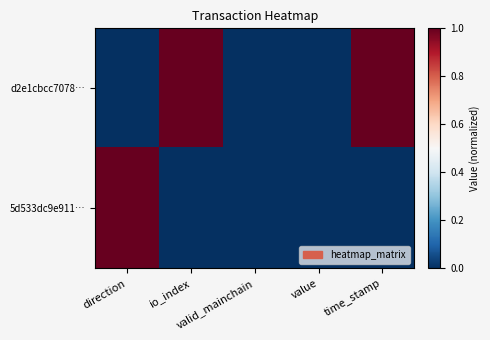

What is the total value across all series at io_index?

1.0